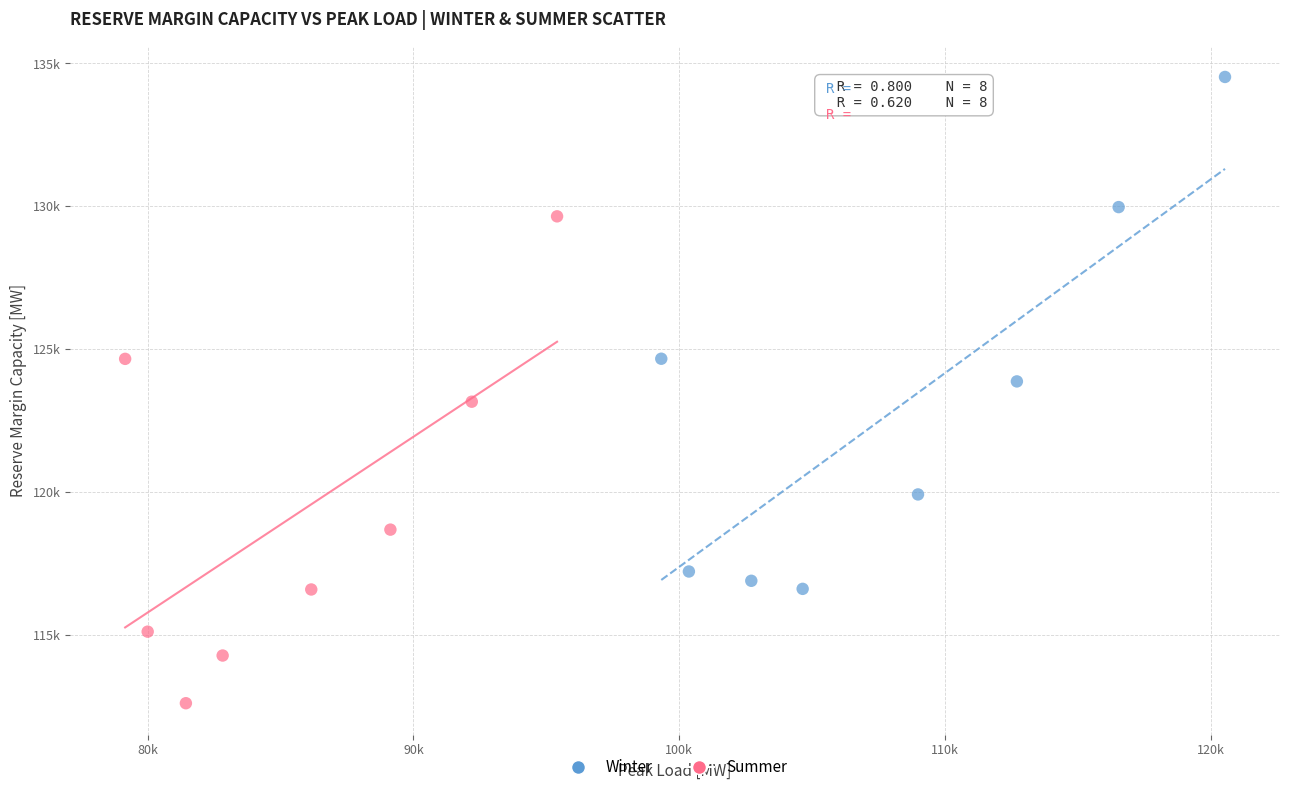

What are all the series names shown in the legend?

Winter, Summer